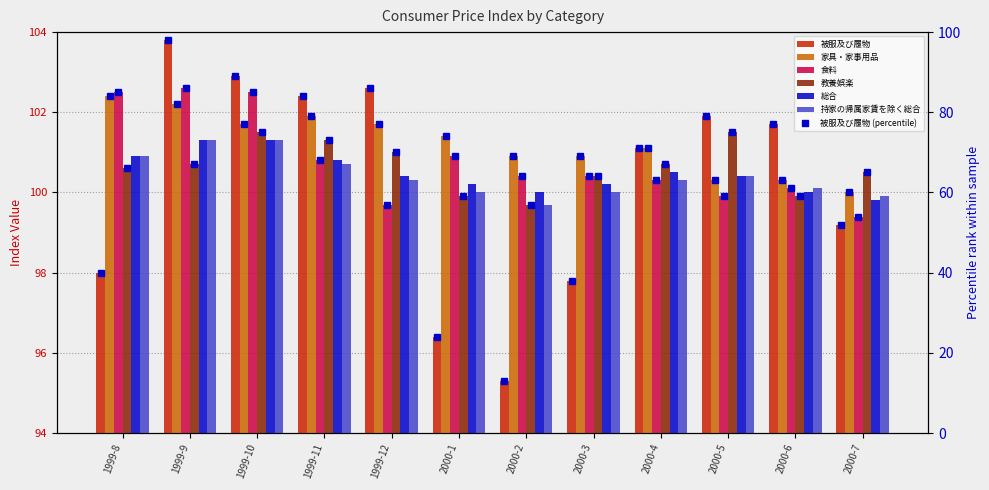

What is the total value across all series at 2000-6?

602.1